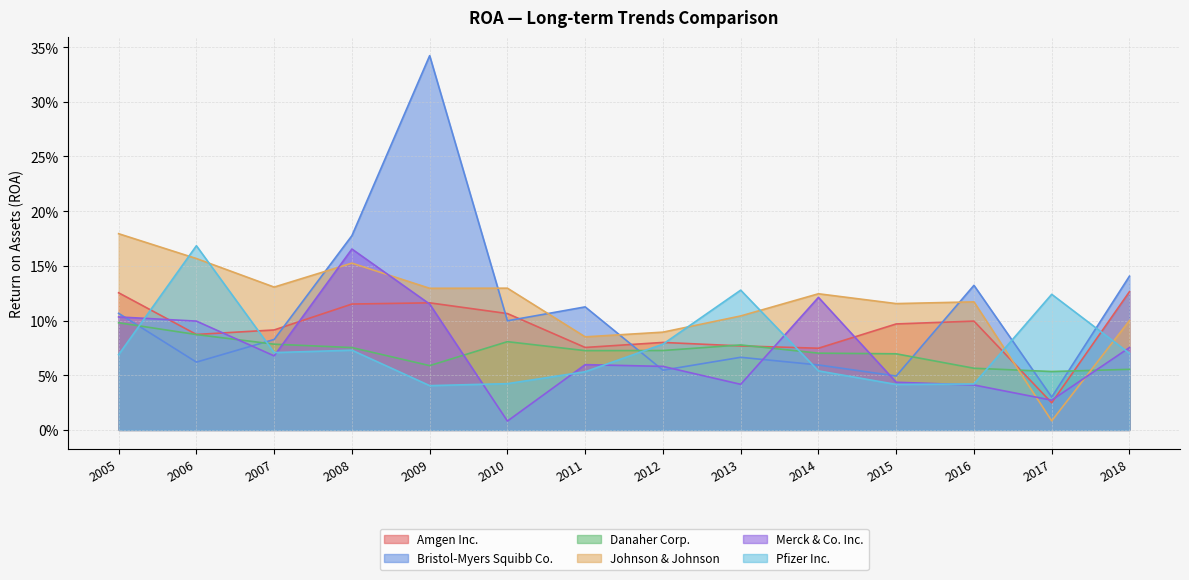

How many times do Johnson & Johnson and Danaher Corp. cross each other?

2